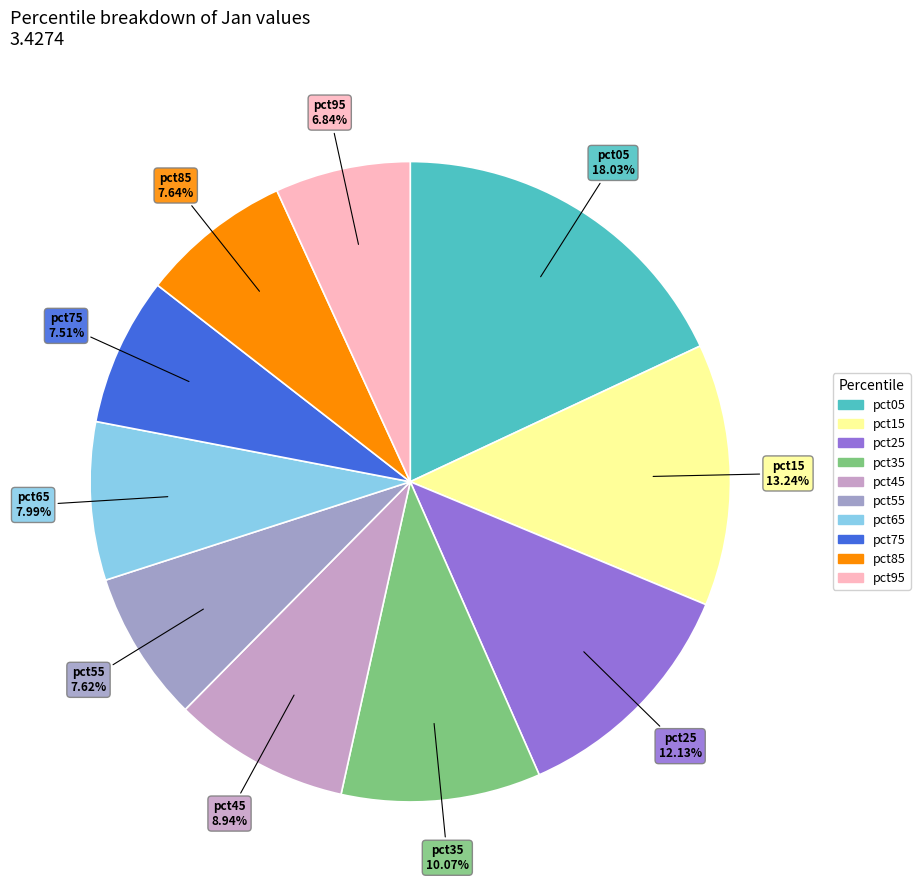

What is the total percentage of pct25 and pct05?

30.2%